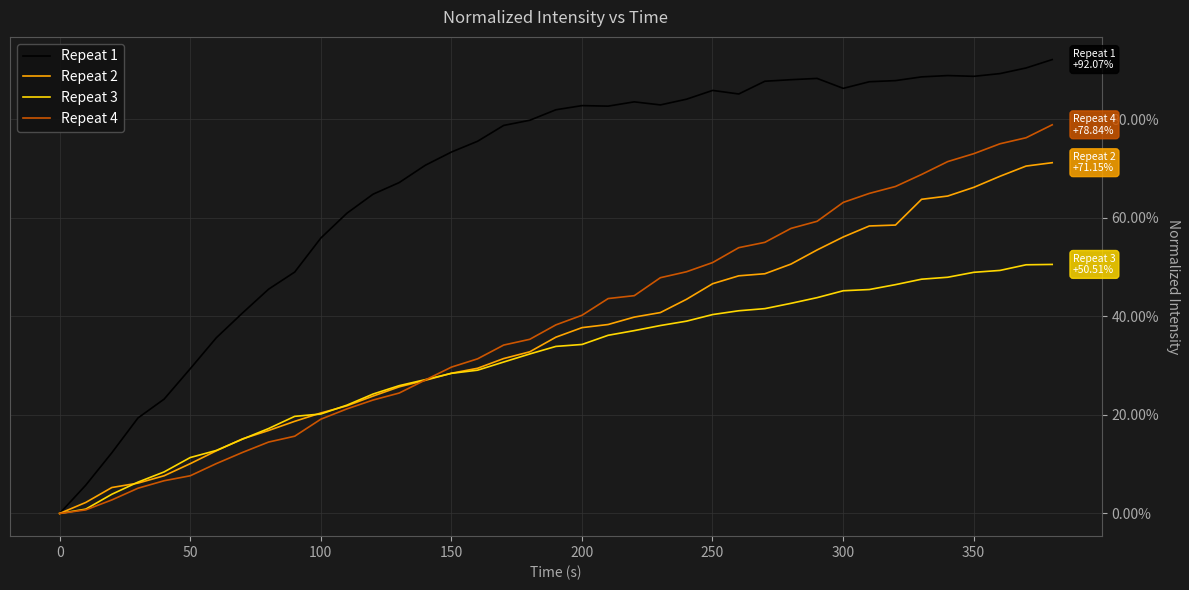

Does the chart have visible grid lines?

Yes